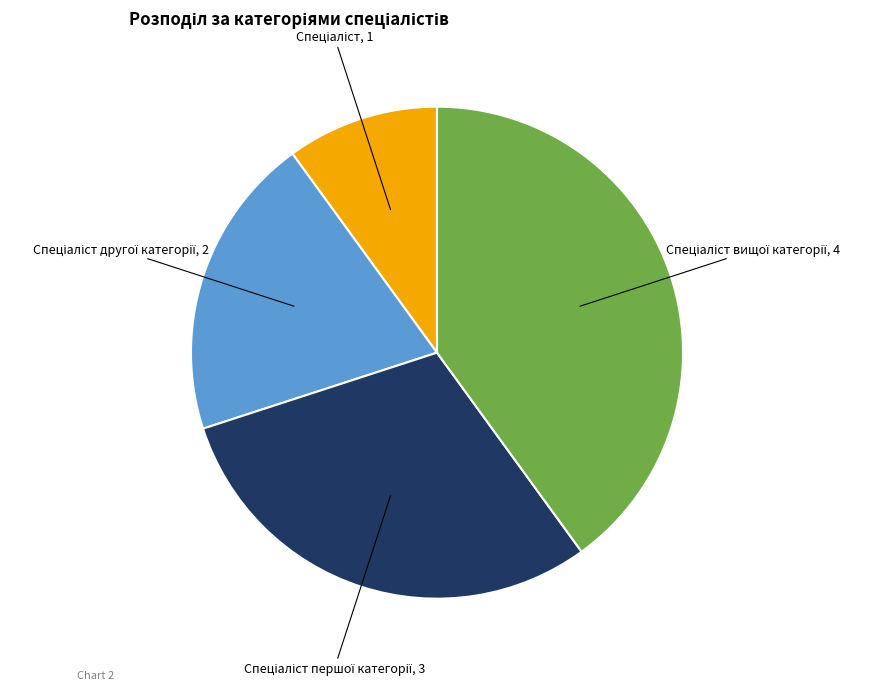

Is there a majority slice in this chart?

No